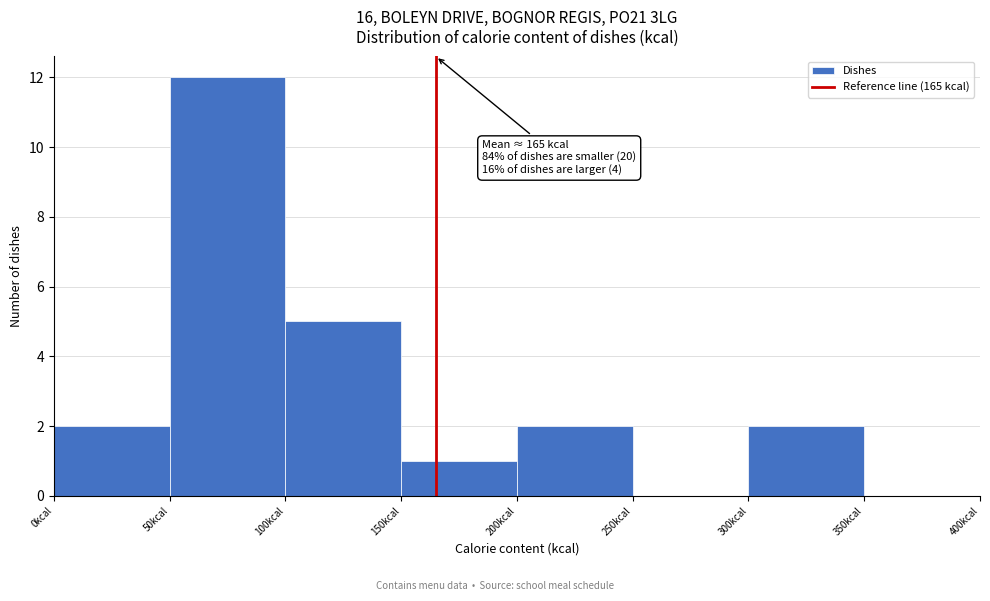

Which range on the x-axis has the tallest bar?

50 to 100